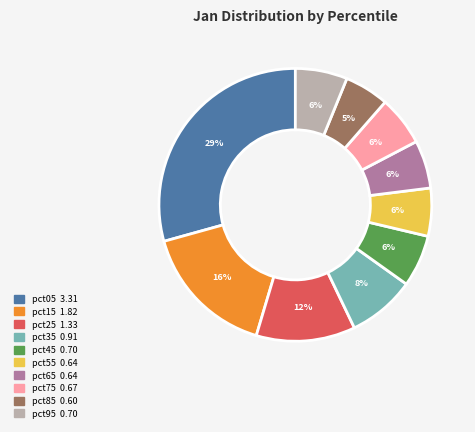

What is the largest slice in the pie chart?

pct05